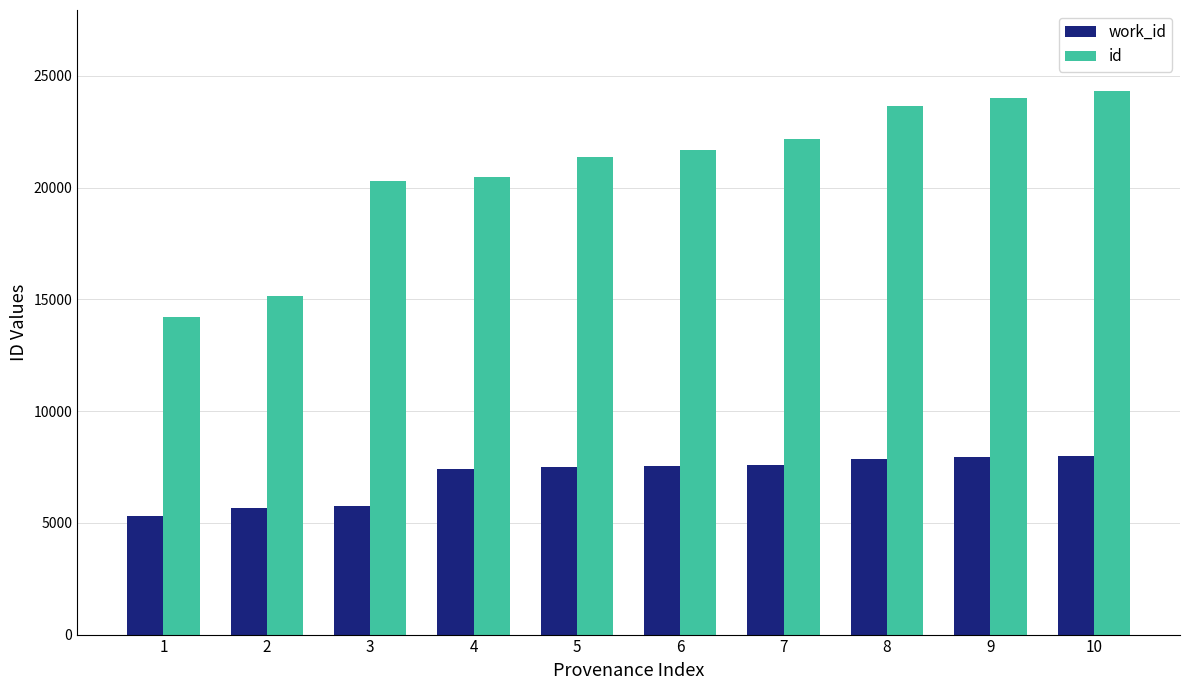

What is the value of the id bar at the 3rd from the left?

20283